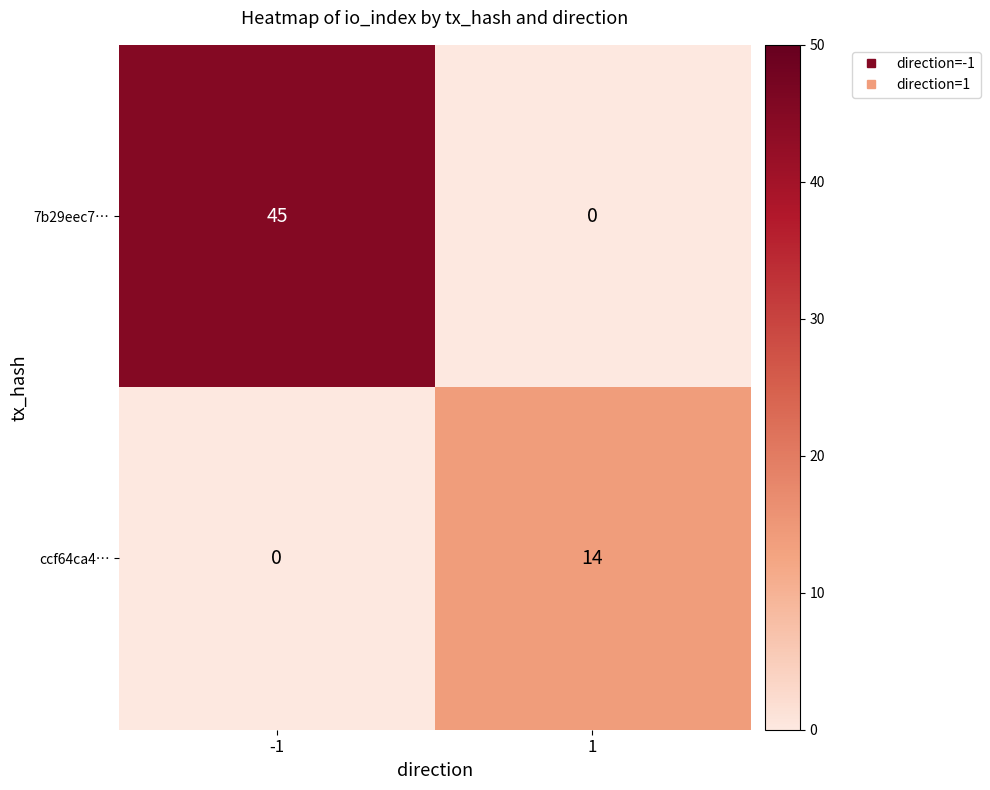

List the series in order of their overall mean, lowest first.

ccf64ca4…, 7b29eec7…